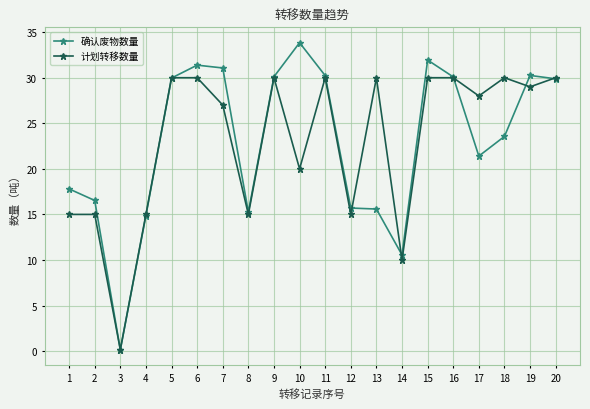

What value does the 确认废物数量 series have at 11?

30.2